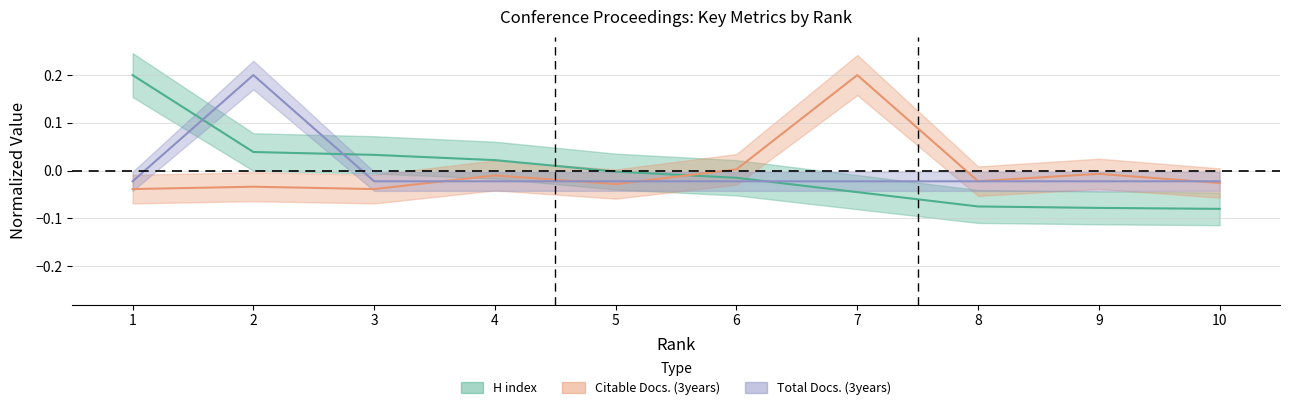

Reading left to right, extract all data points from this chart.

H index: 0.2	0.0	0.0	0.0	-0.0	-0.0	-0.0	-0.1	-0.1	-0.1
Citable Docs. (3years): -0.0	-0.0	-0.0	-0.0	-0.0	0.0	0.2	-0.0	-0.0	-0.0
Total Docs. (3years): -0.0	0.2	-0.0	-0.0	-0.0	-0.0	-0.0	-0.0	-0.0	-0.0